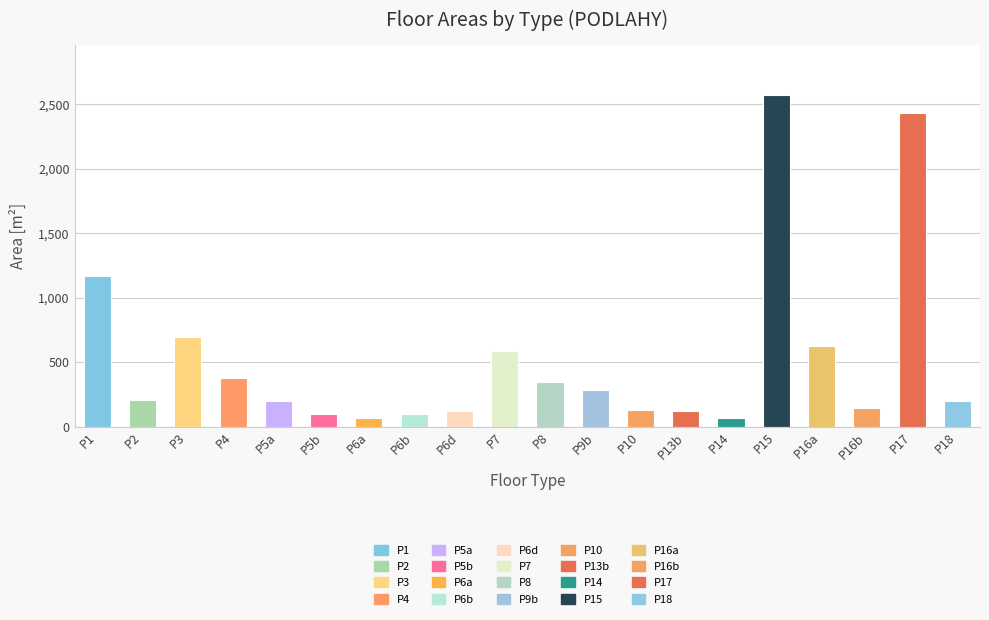

The value at P8 is 100.3. True or false?

False